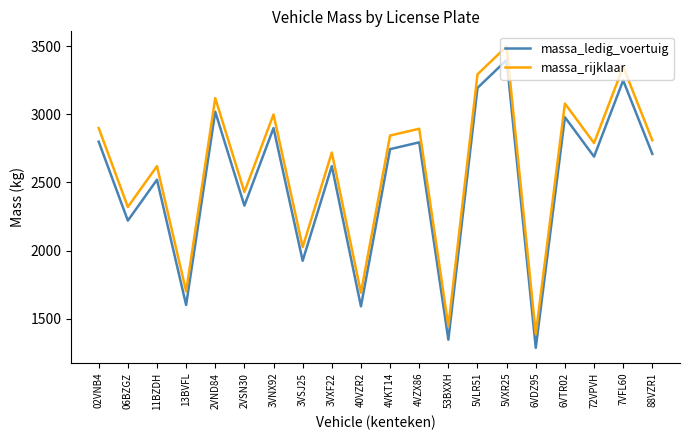

List the series in order of their overall mean, highest first.

massa_rijklaar, massa_ledig_voertuig